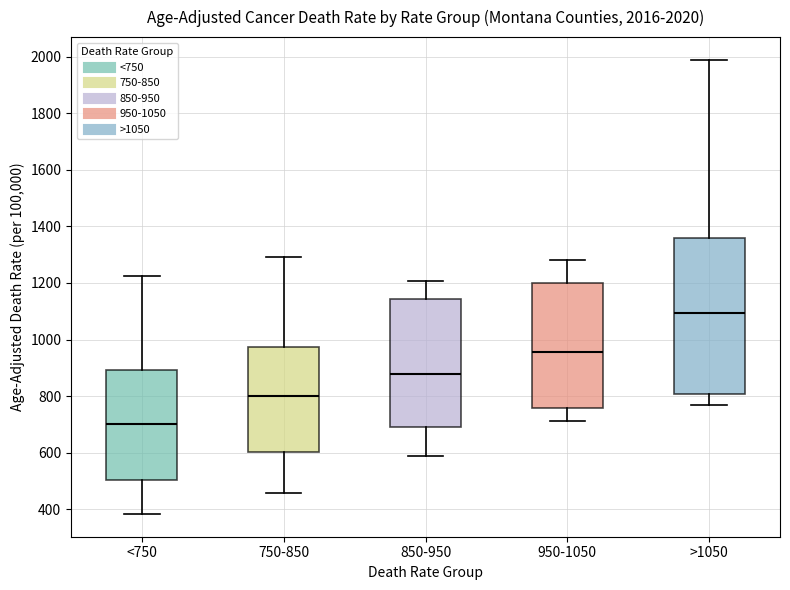

Comparing the boxes themselves (not the whiskers), which one is the tallest?

>1050